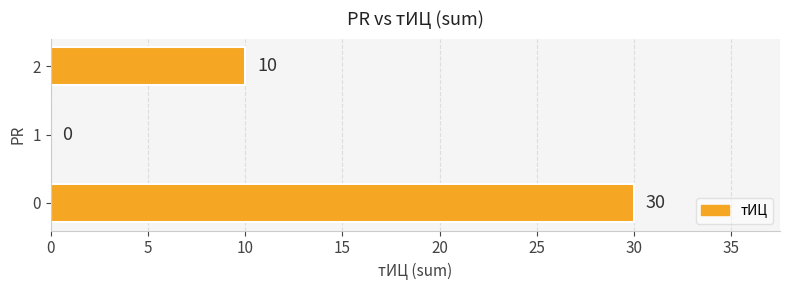

The value at 2 is 10. True or false?

True